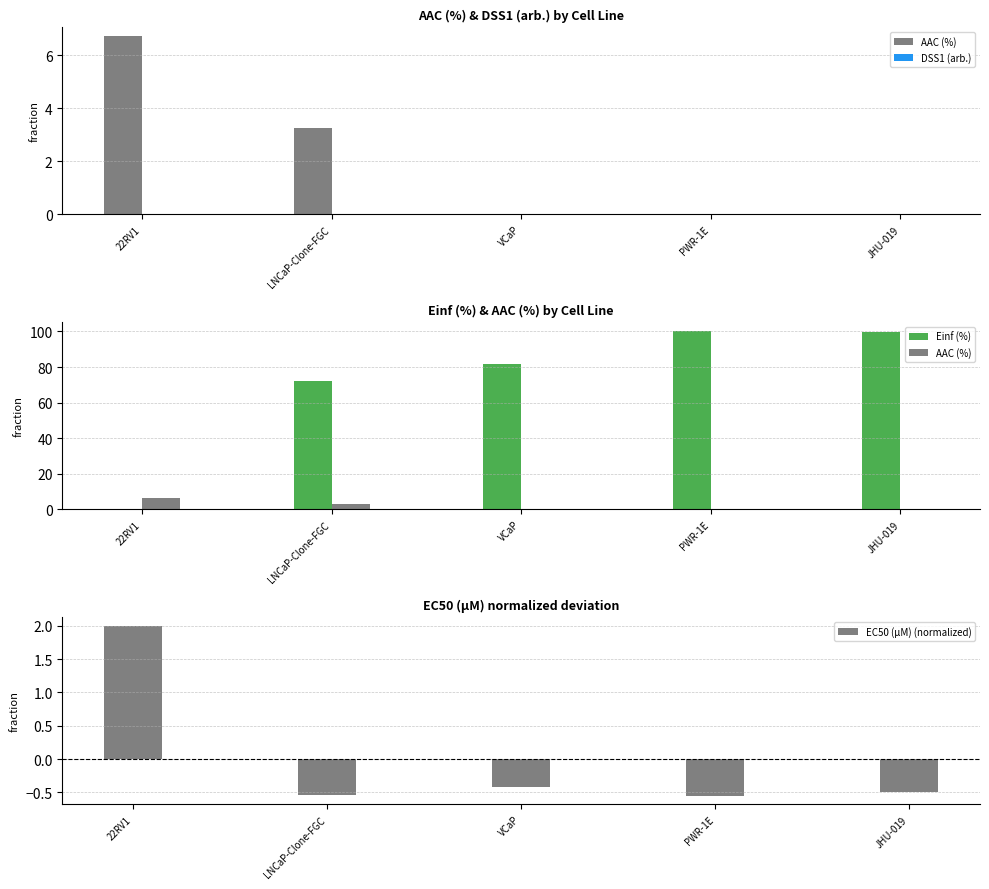

Count the number of data series in this chart.

4